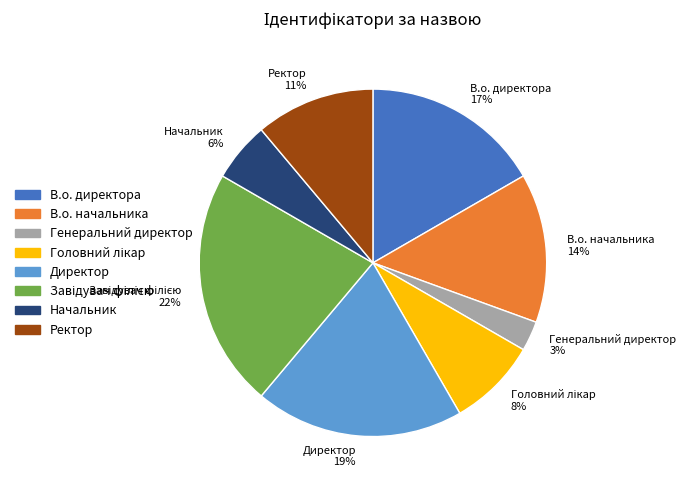

Does Директор account for over 50% of the chart?

No